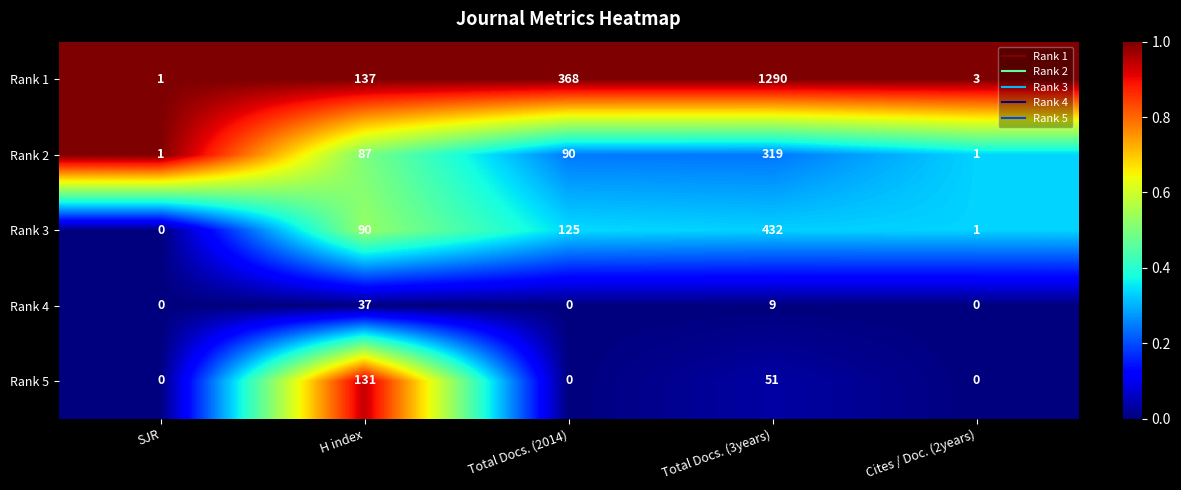

How many data points does each series have?

5